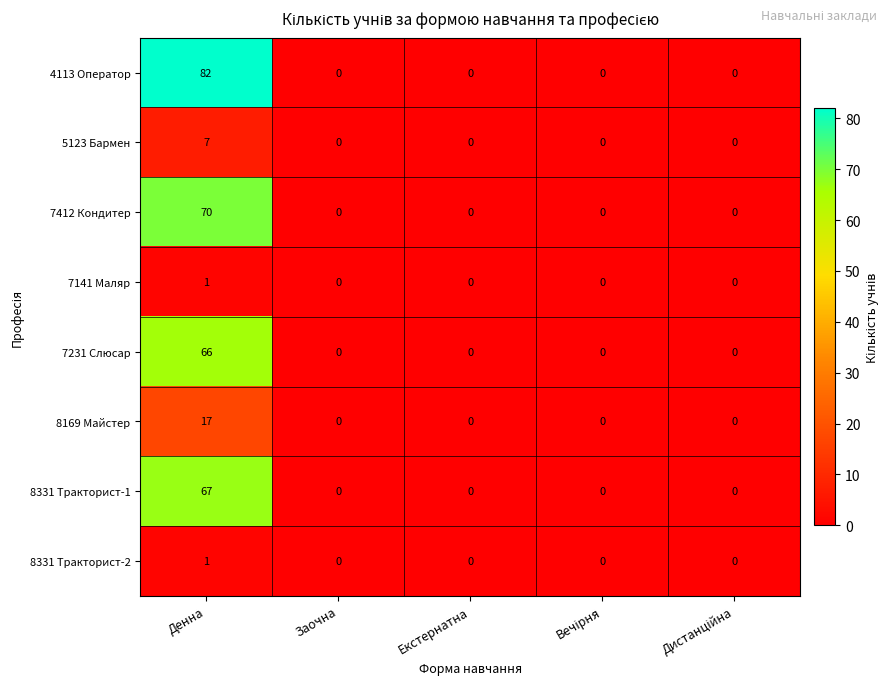

At which category does the chart reach its peak across all series?

Денна